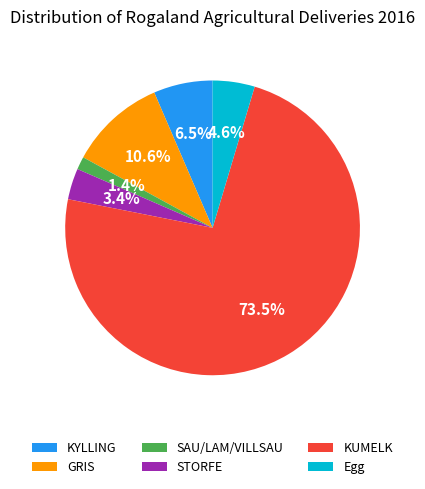

To the nearest percent, what is the difference between the Egg and KYLLING slice percentages?

2%